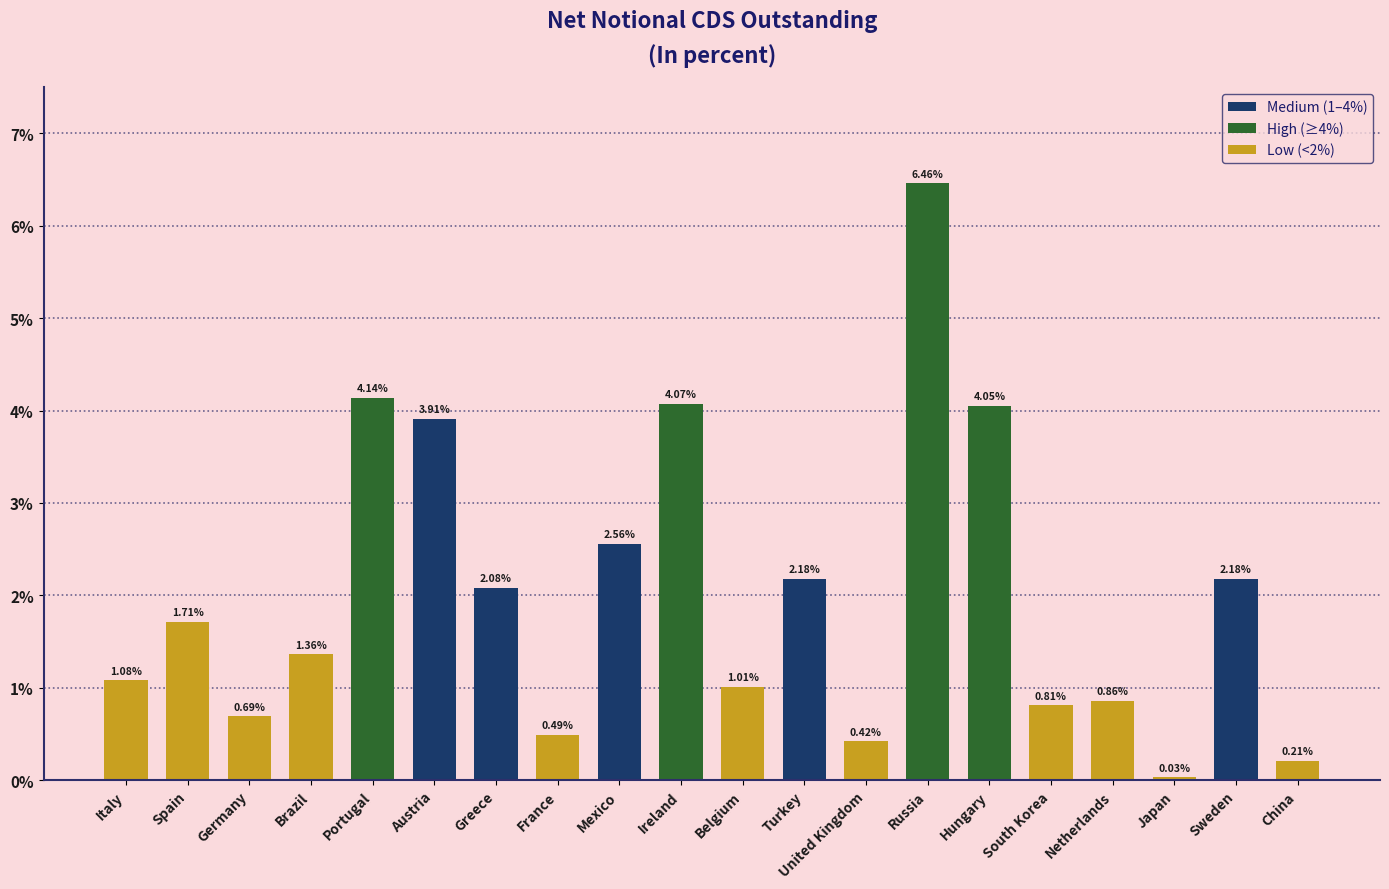

What is the label of the 20th bar from the left?

China